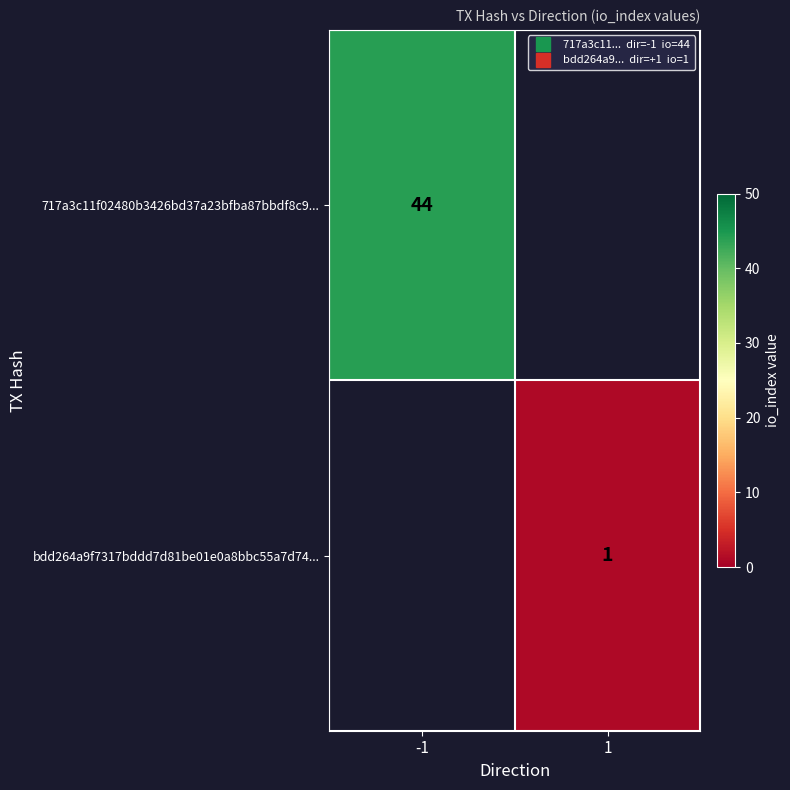

Which series has the largest range (max minus min)?

717a3c11f02480b3426bd37a23bfba87bbdf8c9...